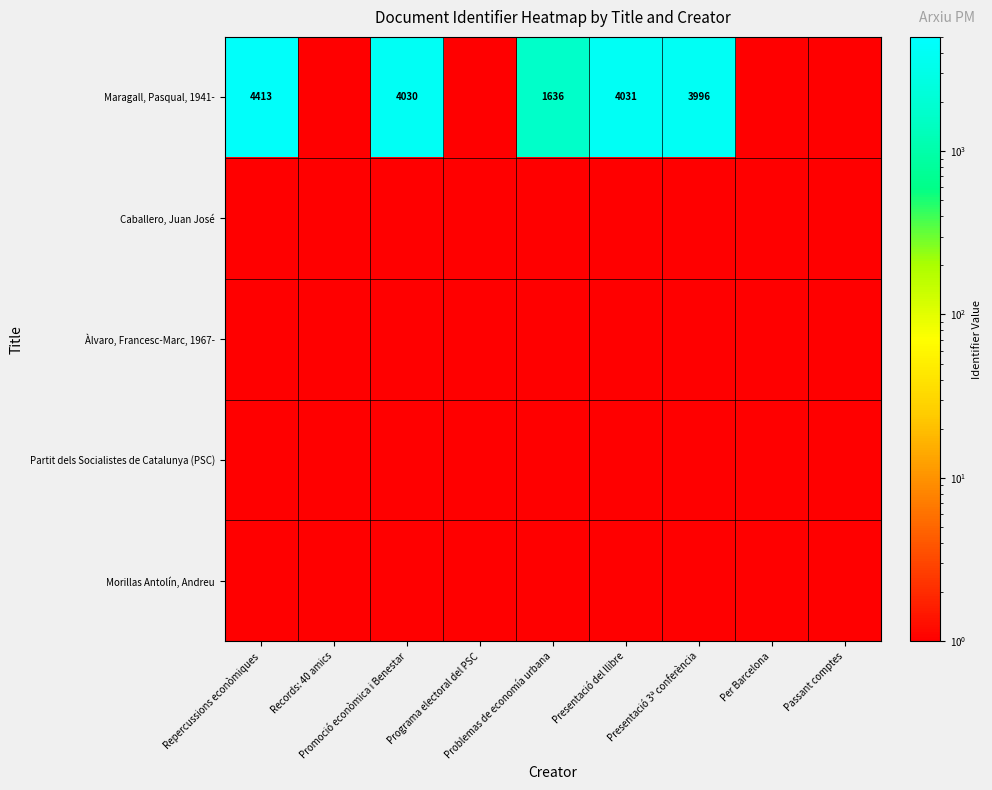

The Àlvaro, Francesc-Marc, 1967- series shows 0 at Promoció econòmica i Benestar. True or false?

False